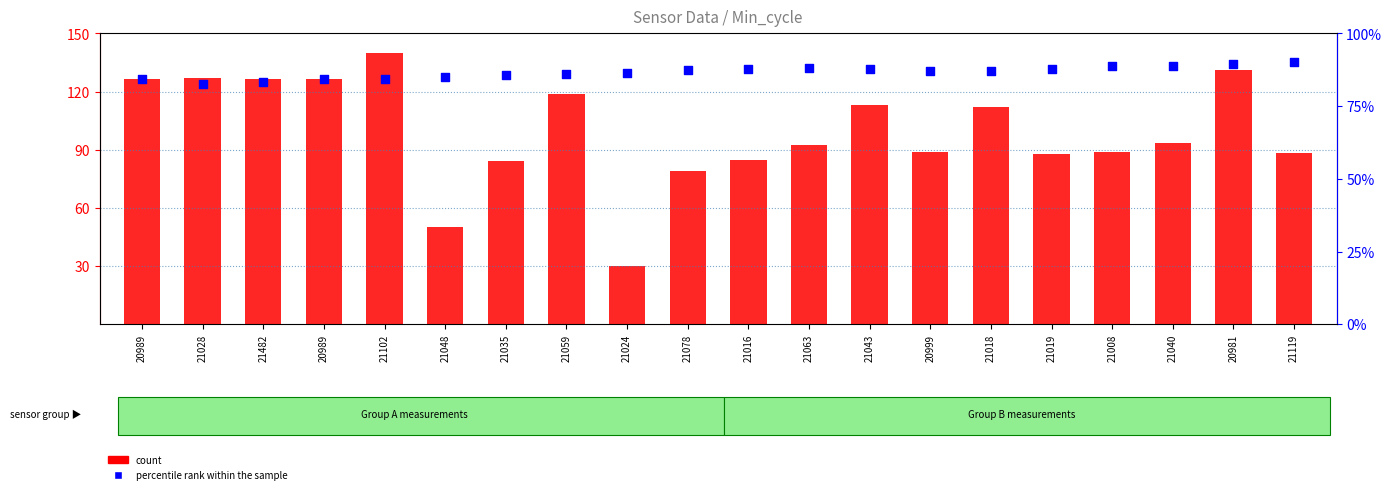

At which category is the sum across all series the highest?

21102